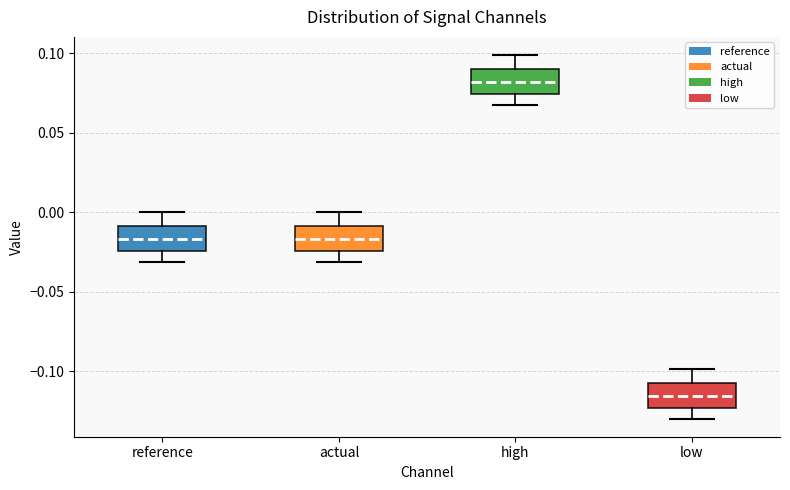

Reading left to right, transcribe this box plot: for each box, give where its median line is, the range the box spans, and where its two whiskers end, as read against the y-axis. The values are not printed on the chart, so give them approximately, as read against the axis.

reference: median -0.015, box -0.025 to -0.010, whiskers -0.030 to 0.000
actual: median -0.015, box -0.025 to -0.010, whiskers -0.030 to 0.000
high: median 0.080, box 0.075 to 0.090, whiskers 0.065 to 0.100
low: median -0.115, box -0.125 to -0.105, whiskers -0.130 to -0.100